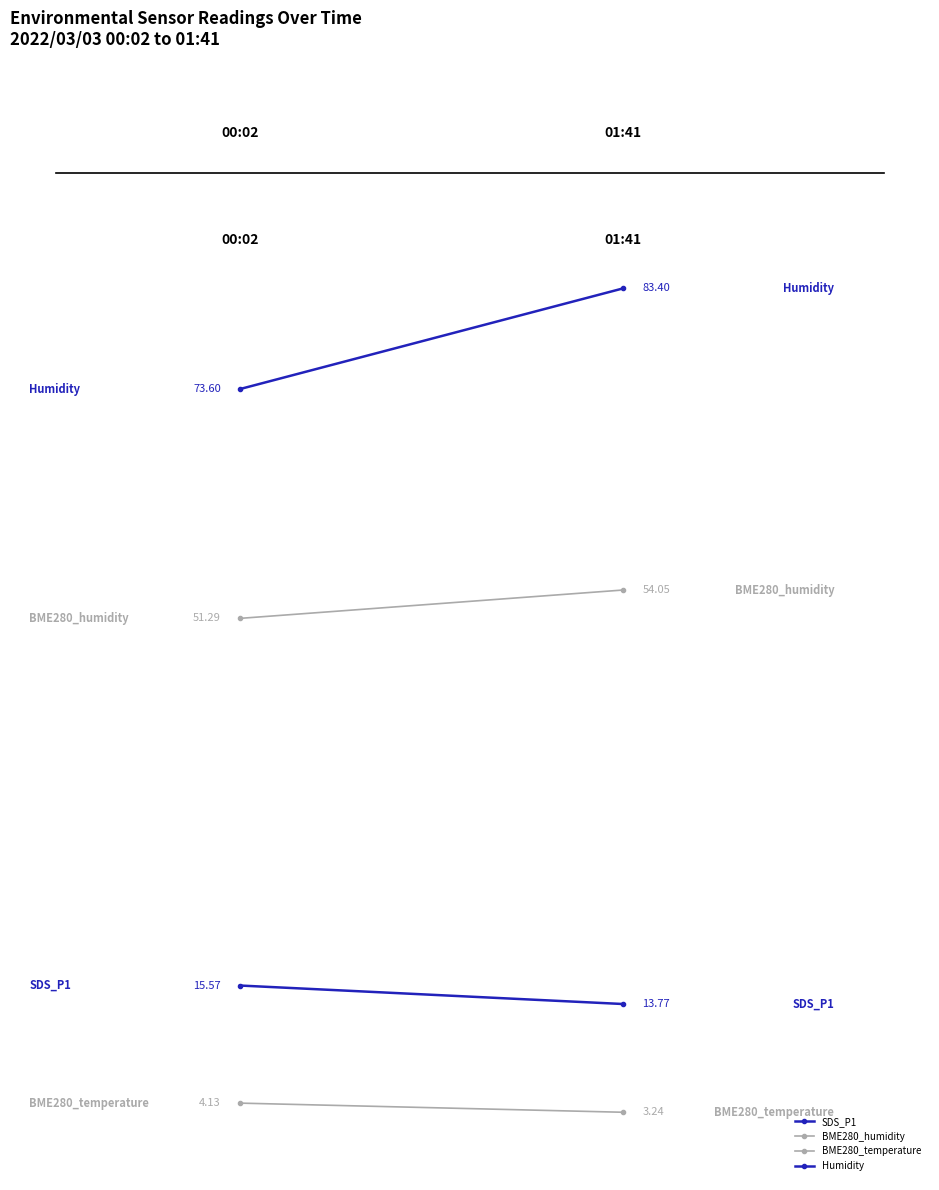

Is it true that SDS_P1 equals 13.8 at 1?

True